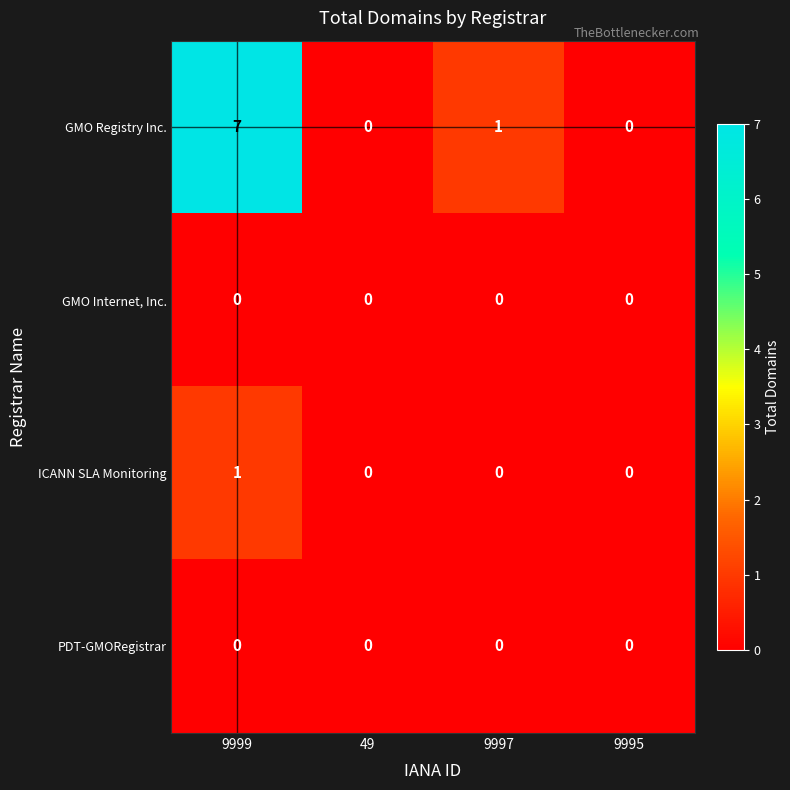

Where does the GMO Registry Inc. series first go above 1?

9999